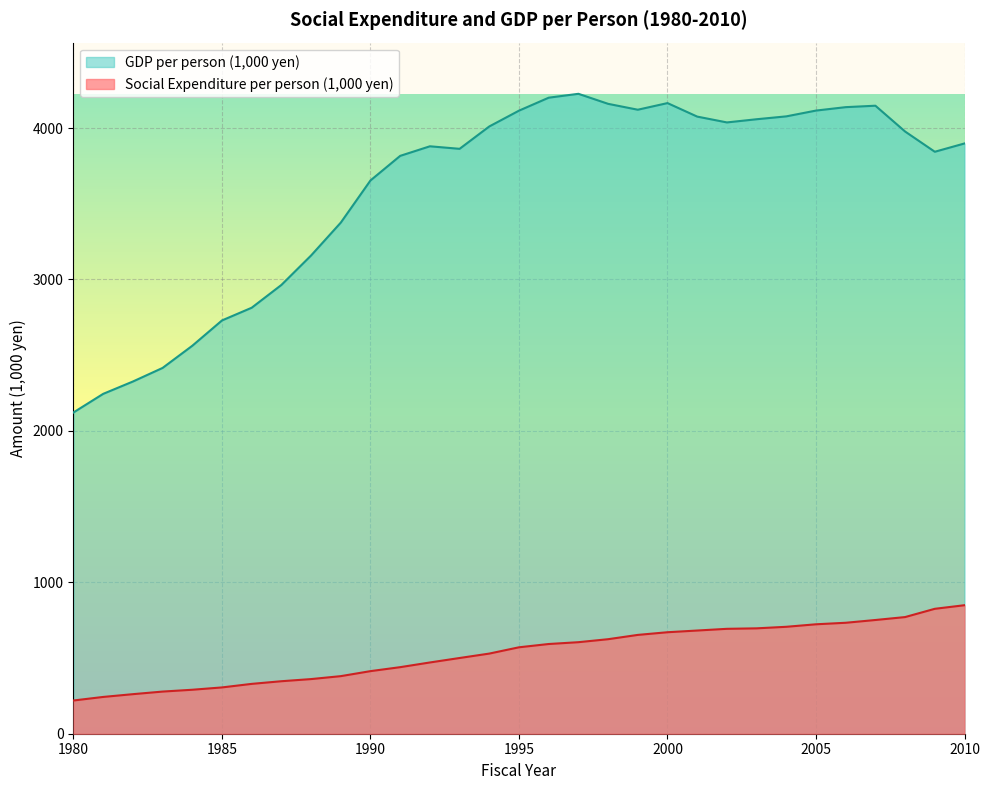

What is the average value of the GDP per person (1,000 yen) series?

3590.0